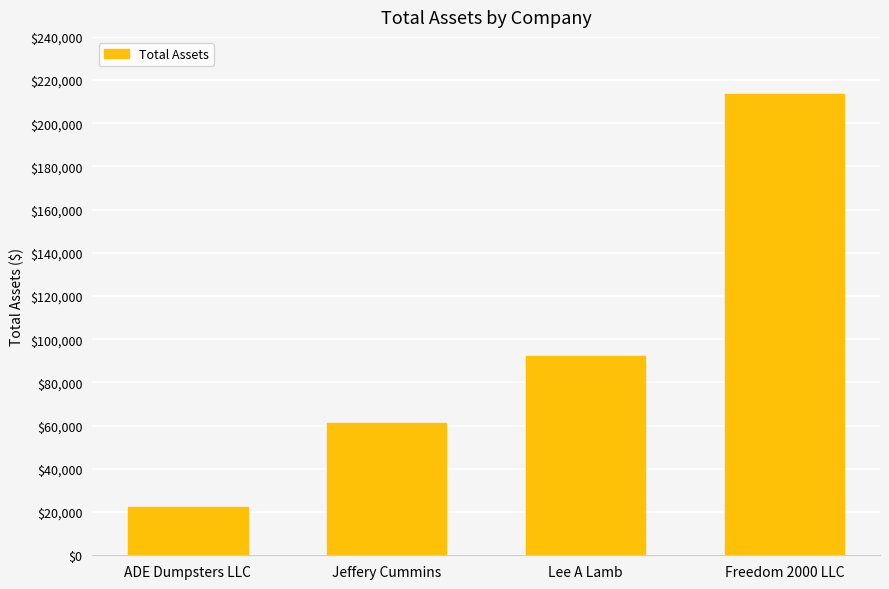

Which label corresponds to the largest value in the chart?

Freedom 2000 LLC